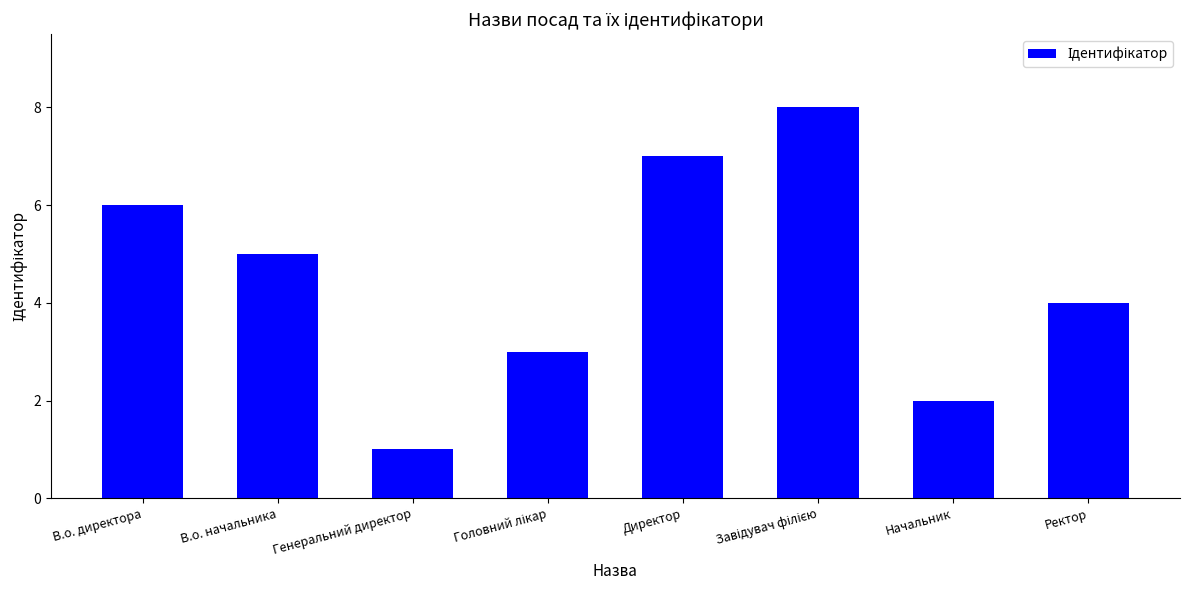

How many values are below 5?

4